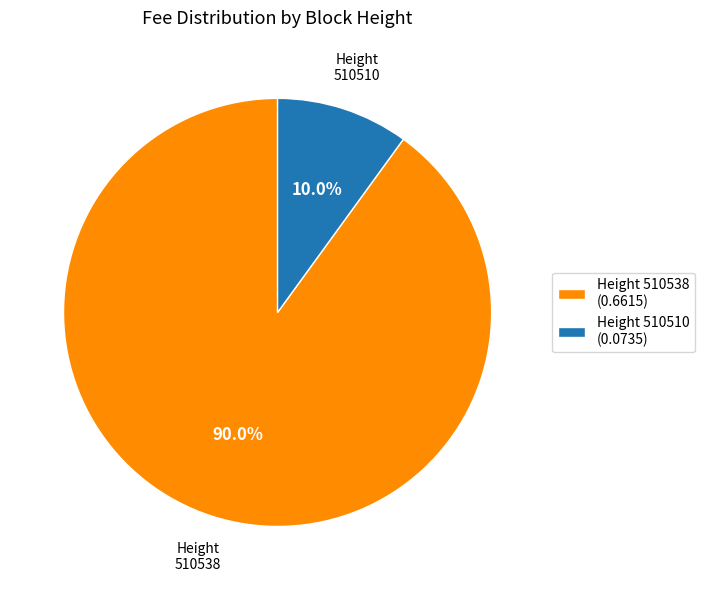

What portion of the pie excludes Height 510538 (0.6615)?

10.0%